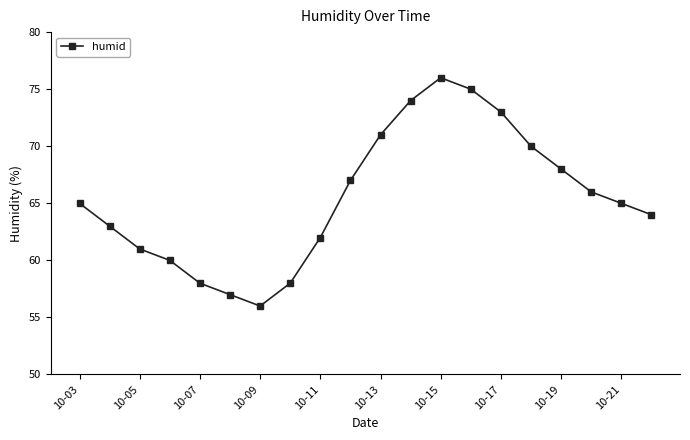

What is the value of the 1st point from the left?

65